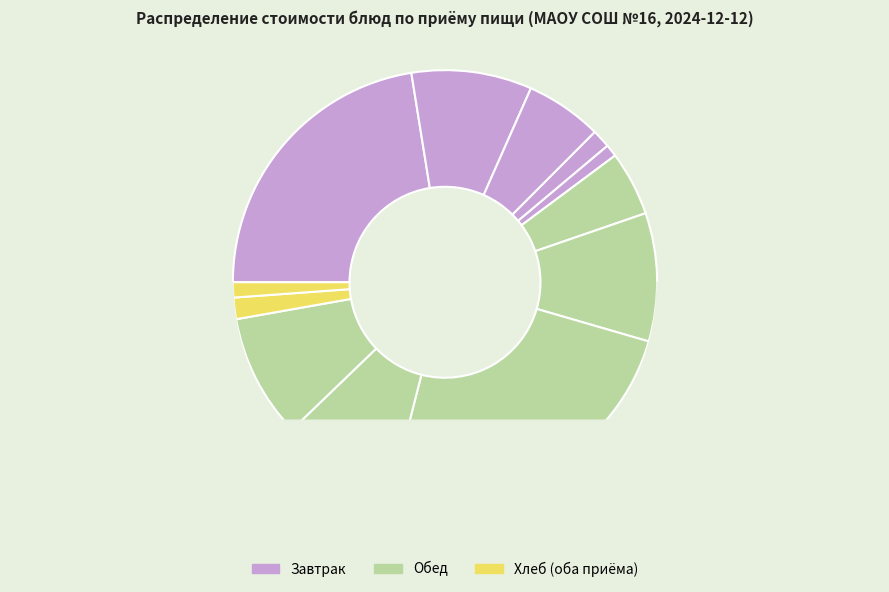

Approximately how many times larger is the value at закуска compared to 1 блюдо?

0.5